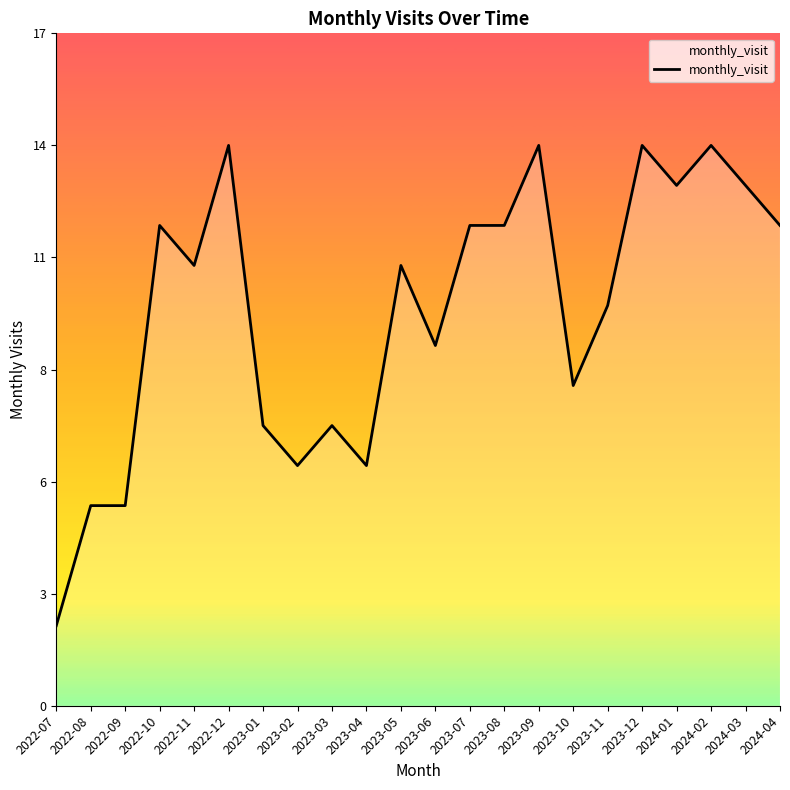

What is the label of the 5th point from the left?

2022-11